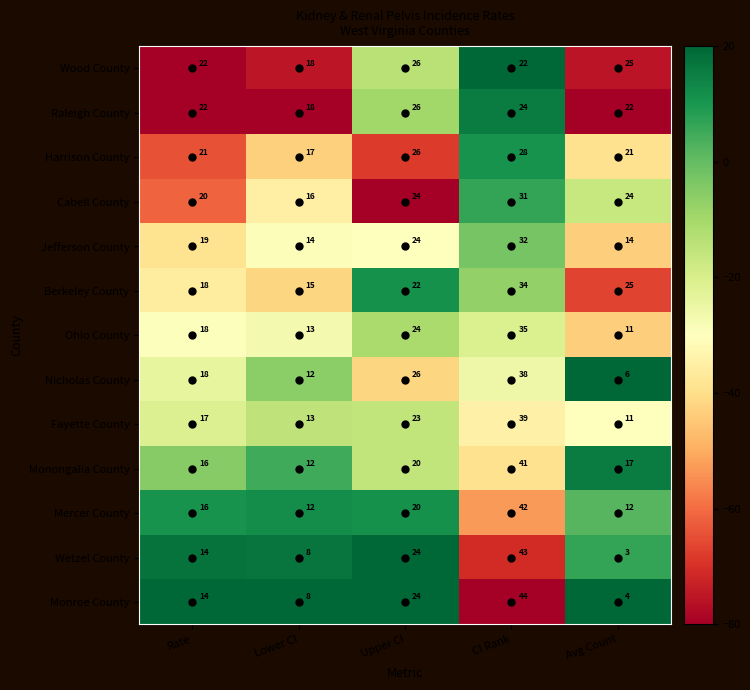

What is the smallest value displayed?

3